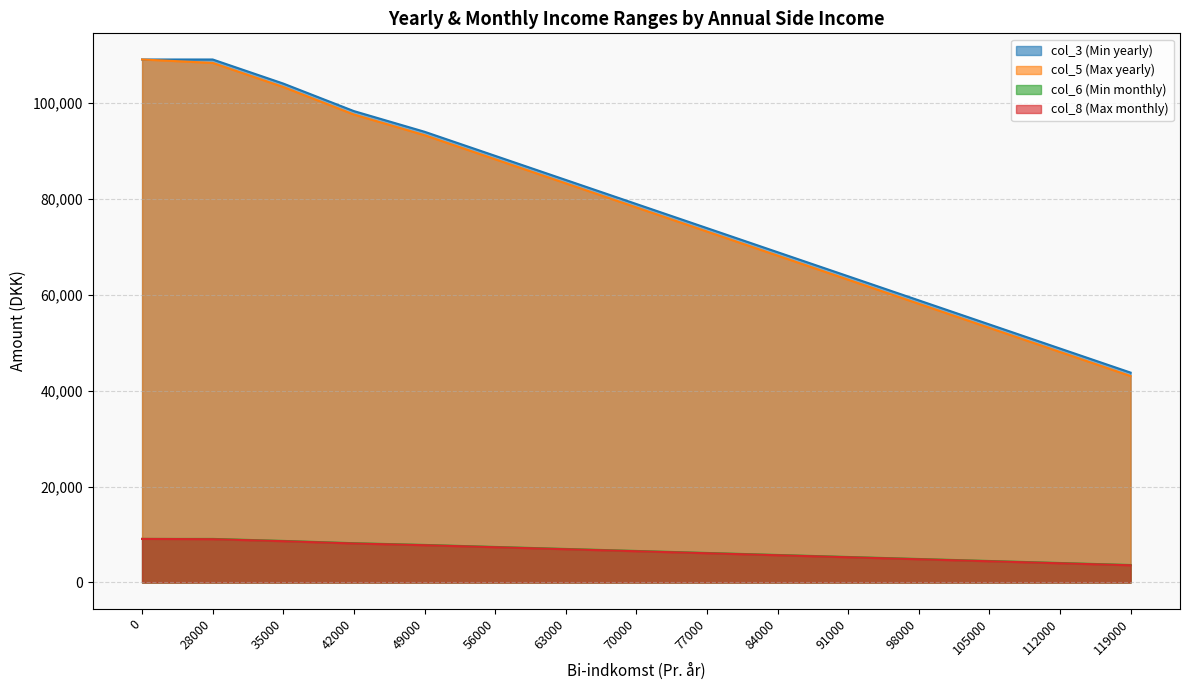

Reading right to left, extract all data points from this chart.

col_3 (Min yearly): 119000=43743.4	112000=48763.2	105000=53782.9	98000=58802.6	91000=63822.4	84000=68842.1	77000=73861.8	70000=78881.6	63000=83901.3	56000=88921.1	49000=93940.8	42000=98243.4	35000=103980.3	28000=109000.0	0=109000.0
col_5 (Max yearly): 119000=43027.0	112000=48046.8	105000=53066.5	98000=58086.2	91000=63106.0	84000=68125.7	77000=73145.5	70000=78165.2	63000=83184.9	56000=88204.7	49000=93224.4	42000=97527.0	35000=103263.9	28000=108283.6	0=109000.0
col_6 (Min monthly): 119000=3645.3	112000=4063.6	105000=4481.9	98000=4900.2	91000=5318.5	84000=5736.8	77000=6155.2	70000=6573.5	63000=6991.8	56000=7410.1	49000=7828.4	42000=8187.0	35000=8665.0	28000=9083.3	0=9083.3
col_8 (Max monthly): 119000=3585.6	112000=4003.9	105000=4422.2	98000=4840.5	91000=5258.8	84000=5677.1	77000=6095.5	70000=6513.8	63000=6932.1	56000=7350.4	49000=7768.7	42000=8127.3	35000=8605.3	28000=9023.6	0=9083.3